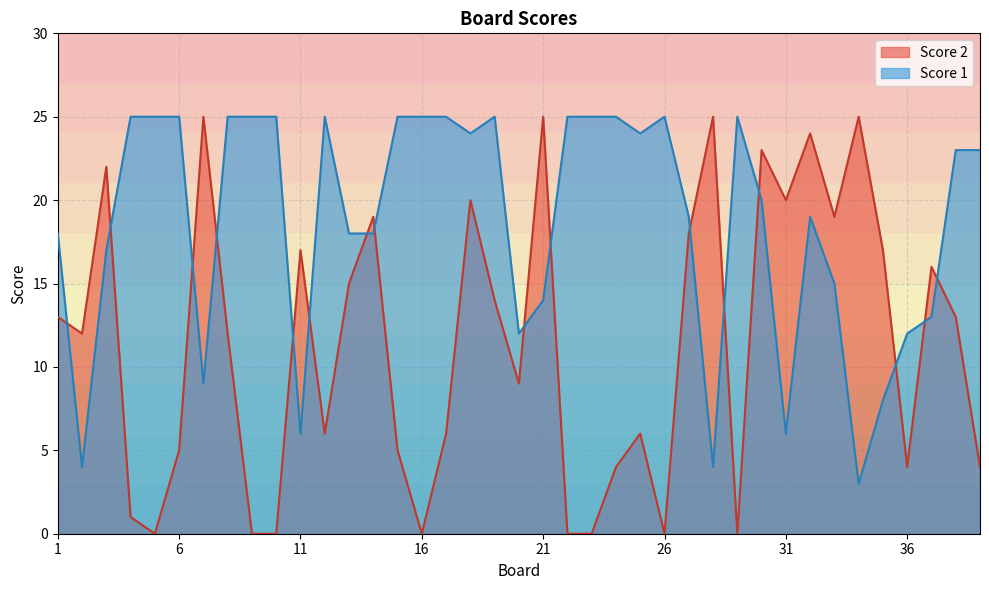

What is the value of the Score 2 point at the 7th from the left?

25